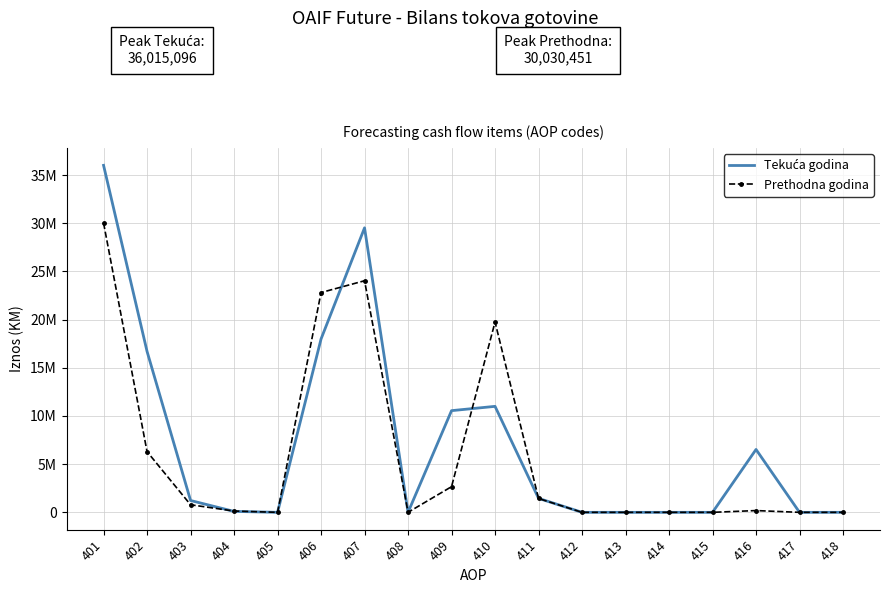

Reading left to right, list all the values displayed in this chart.

Tekuća godina: 36015096	16699316	1227601	96078	0	17992101	29528976	0	10553799	11000000	1449365	0	0	0	0	6525812	0	0
Prethodna godina: 30030451	6298380	786962	132665	0	22812444	24036869	0	2664172	19753223	1436555	0	0	0	0	182919	0	0